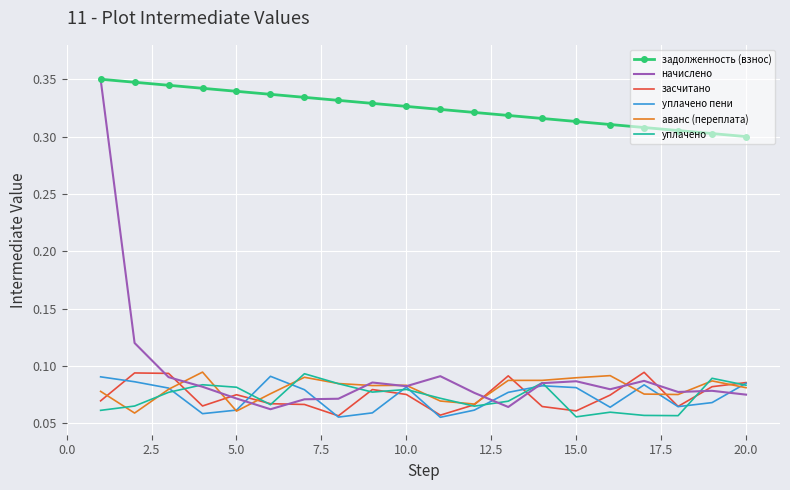

True or false: уплачено and задолженность (взнос) cross at least once.

False